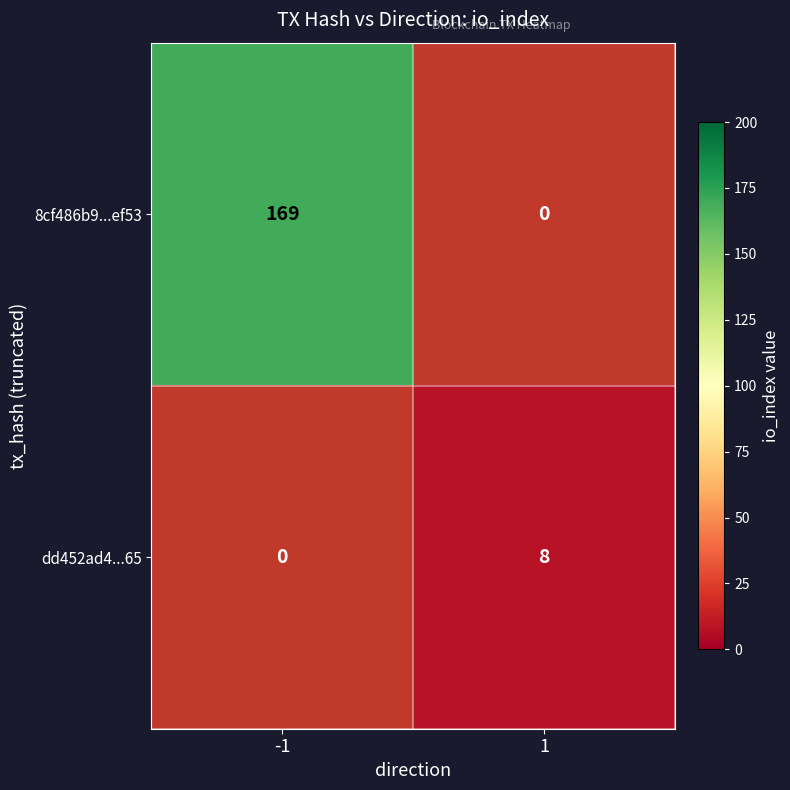

The dd452ad4...65 series shows 6 at 1. True or false?

False